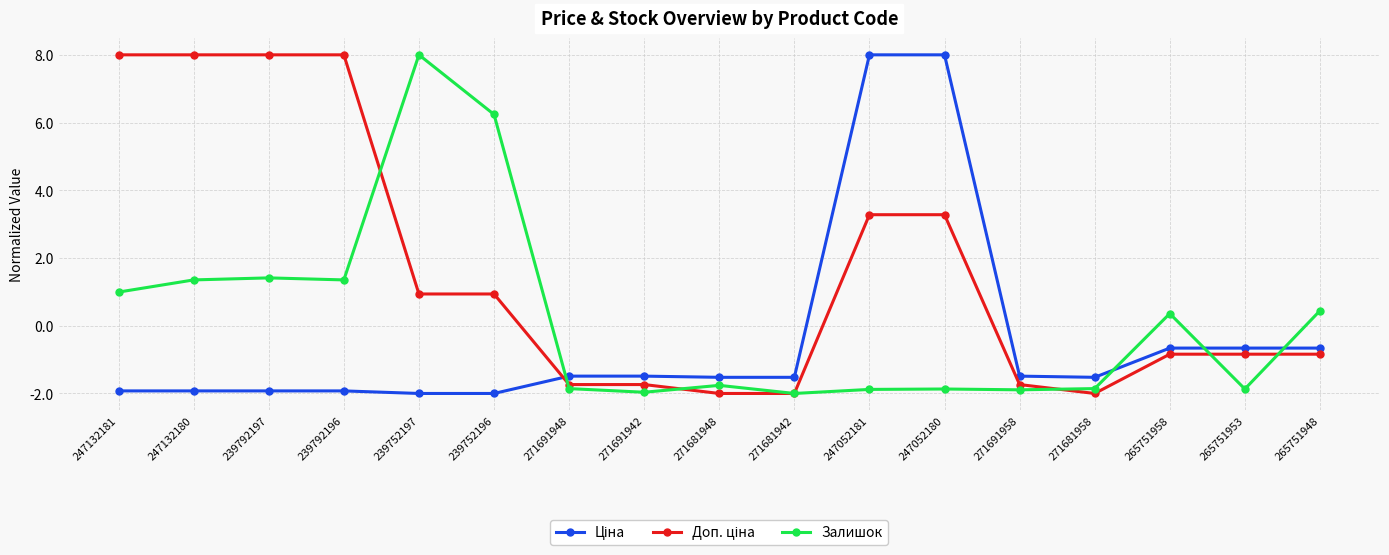

What is the minimum value shown in the chart?

-2.0